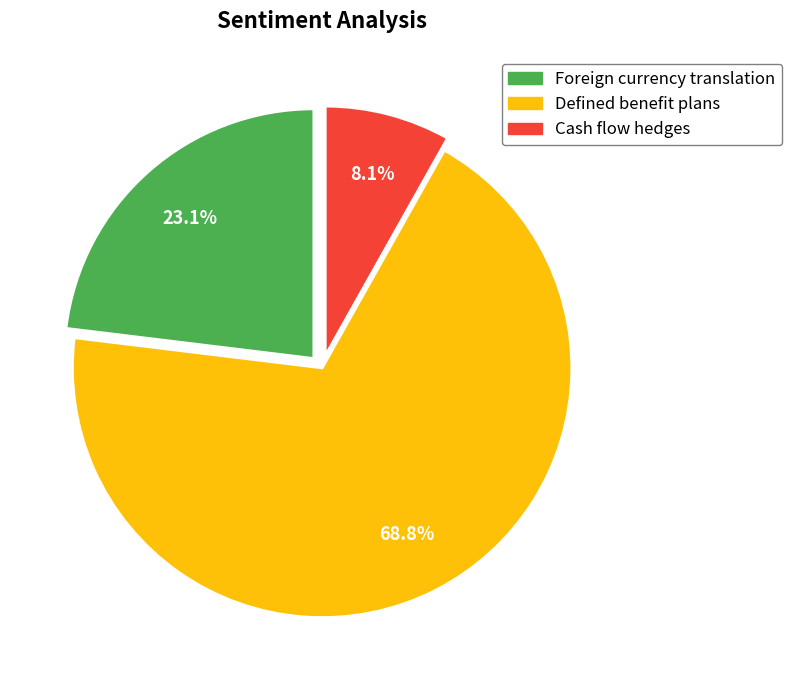

Which category has the smallest portion of the pie?

Cash flow hedges